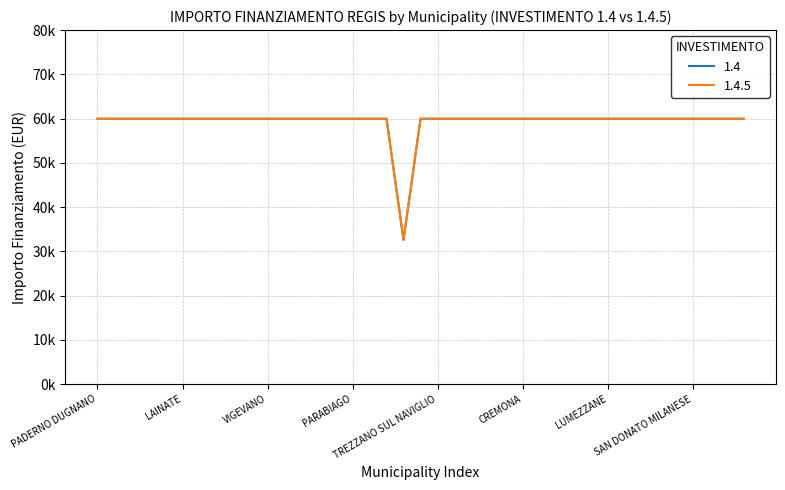

Is this an area chart (filled region under the line)?

No